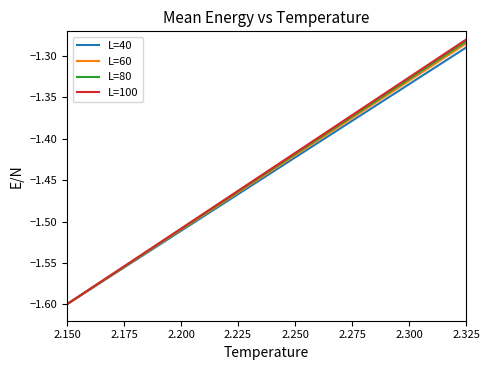

Which series has the widest spread of values?

L=100